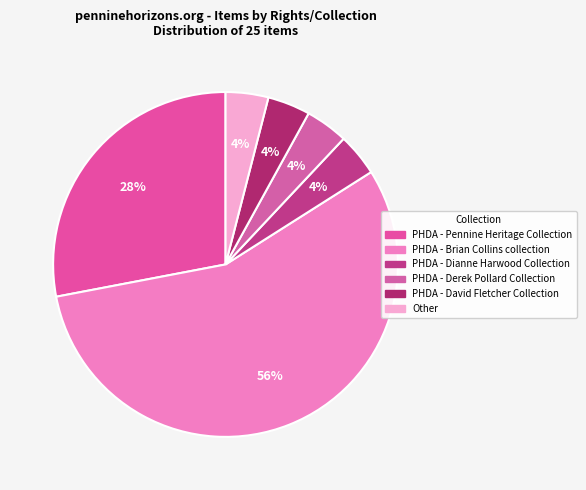

What is the ratio of the value at PHDA - Brian Collins collection to the value at PHDA - David Fletcher Collection?

14.0